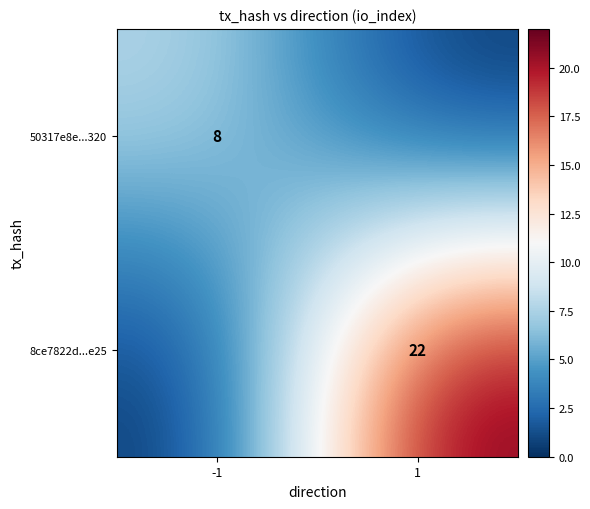

At which category is the sum across all series the highest?

1